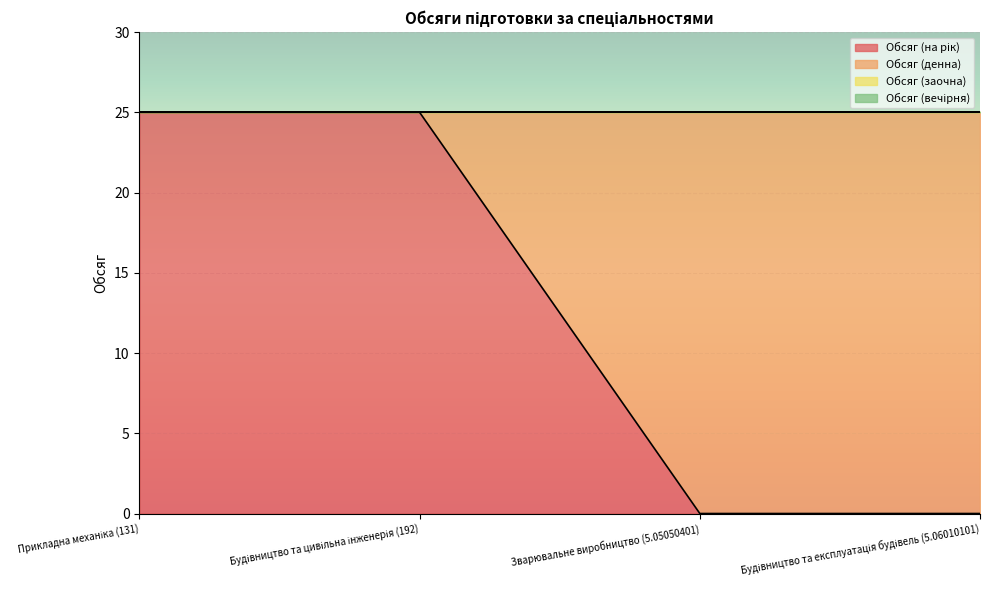

List the series in order of their peak value, highest first.

Обсяг (на рік), Обсяг (денна), Обсяг (заочна), Обсяг (вечірня)